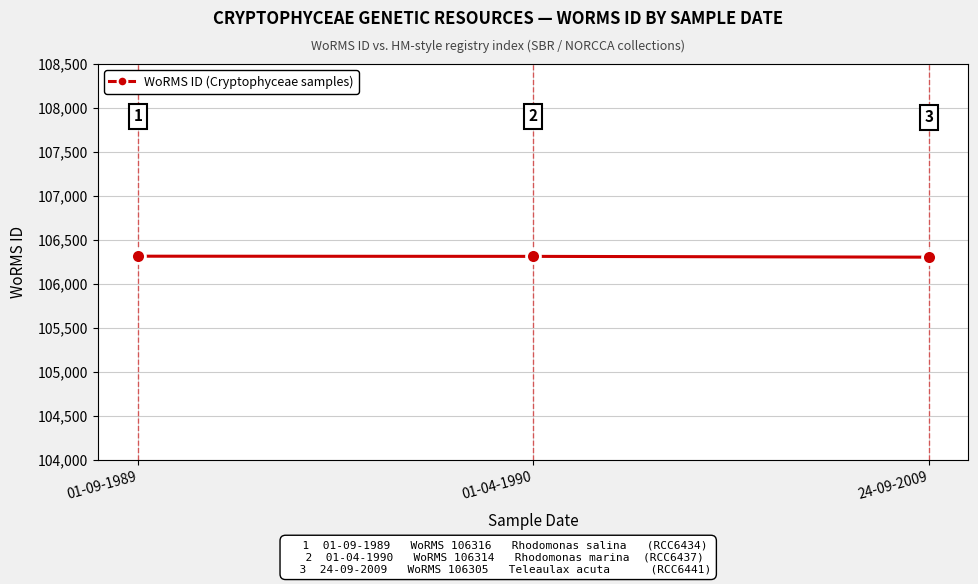

True or false: the data shows 106316 at 01-09-1989.

True